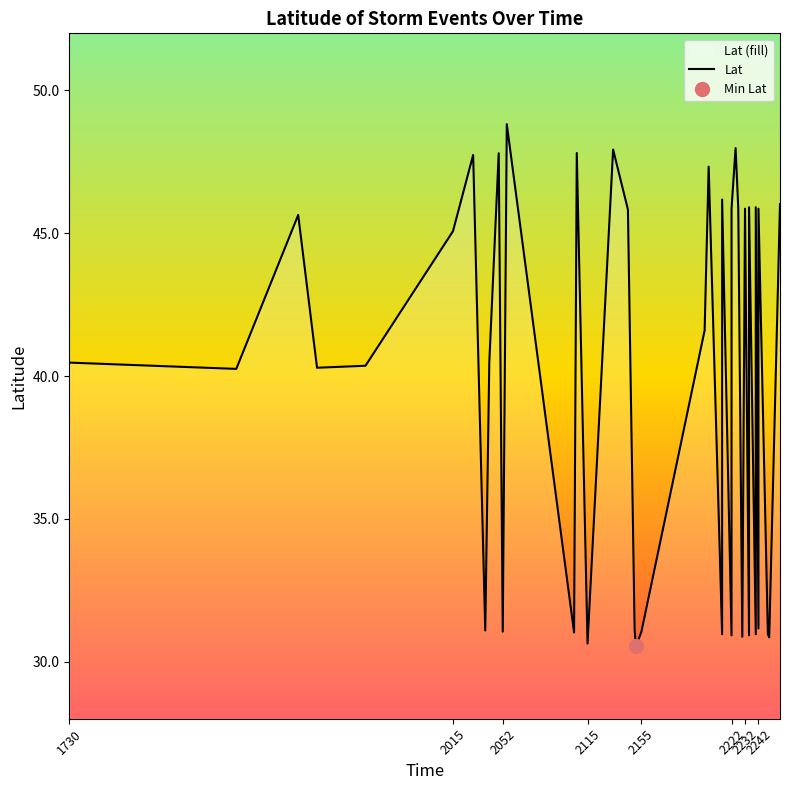

Count the number of categories in the chart.

40